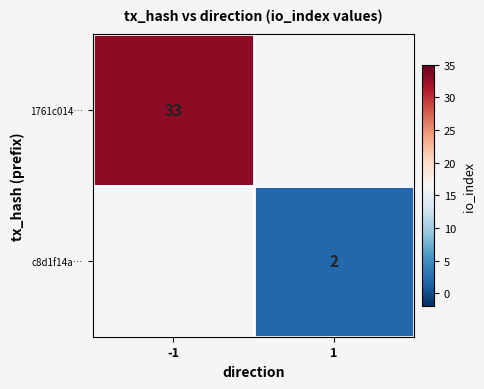

Is the value of 1761c014… at -1 greater than the value of c8d1f14a… at 1?

Yes